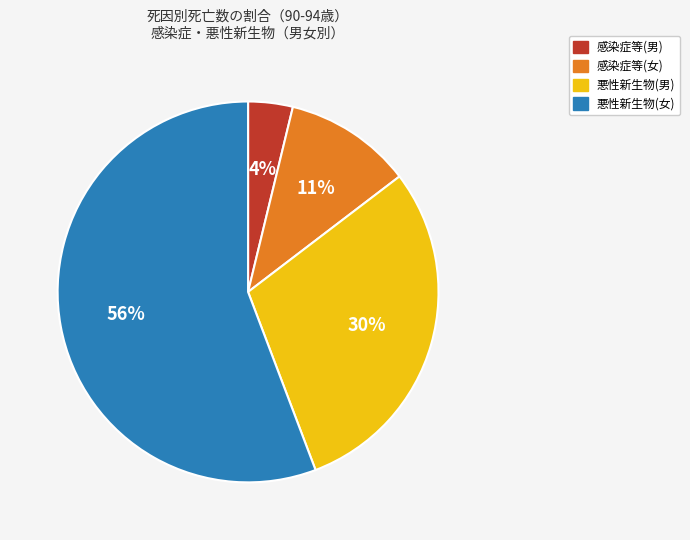

To the nearest percent, what is the average slice percentage?

25%